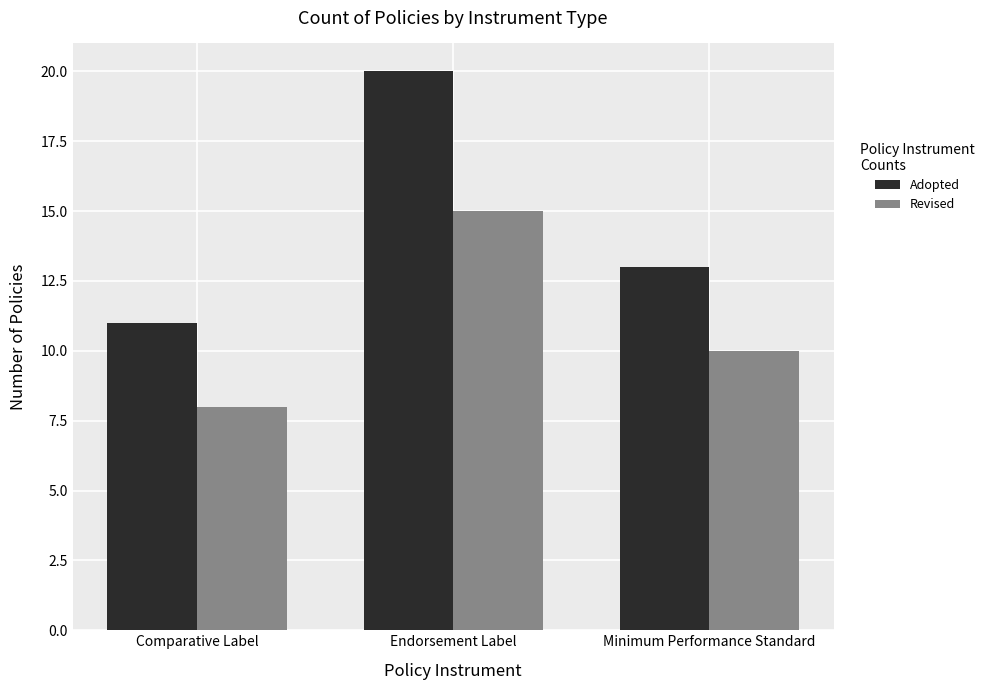

How many bars are there in each group?

2